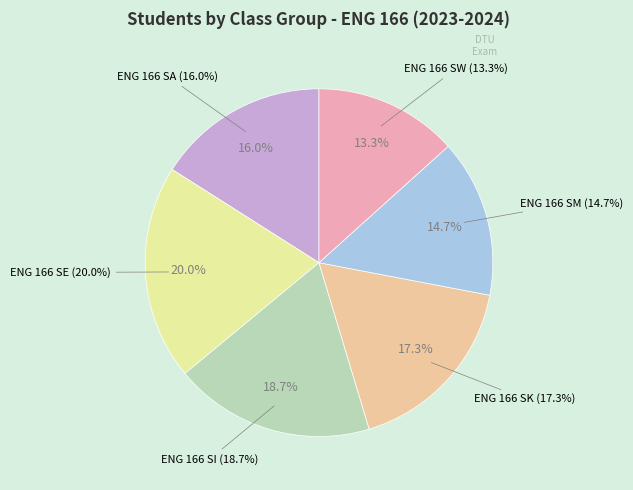

How many segments does this pie chart have?

6